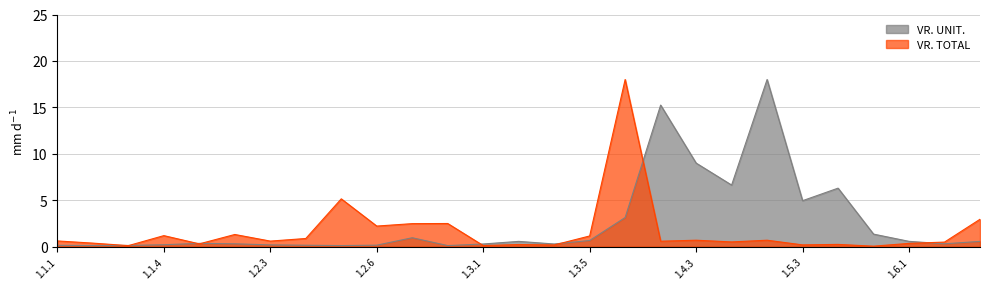

What is the label of the 4th point from the right?

1.5.5